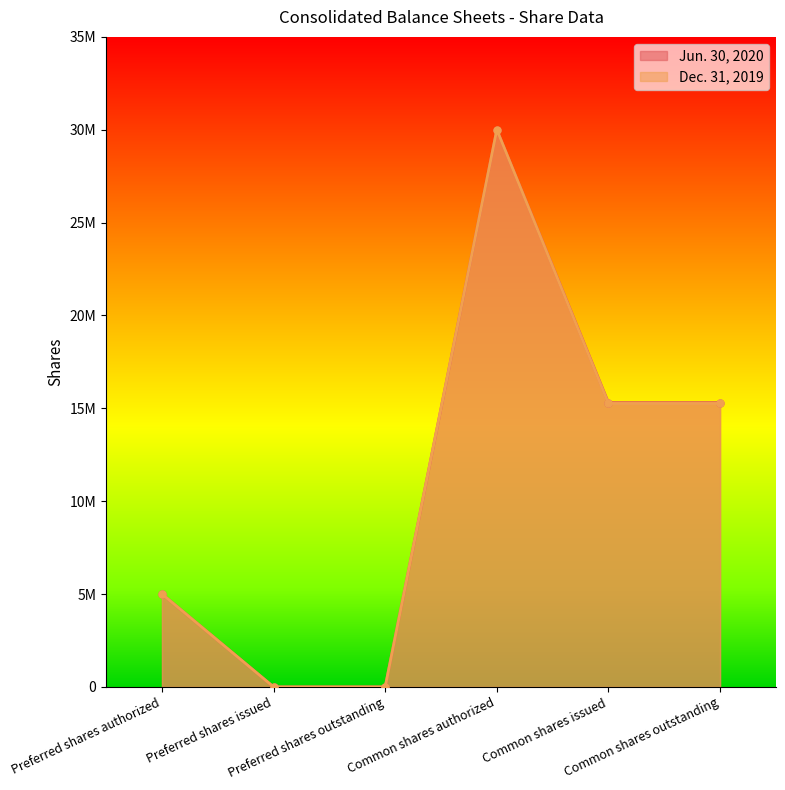

What is the difference between the maximum and minimum values in the Jun. 30, 2020 series?

30000000